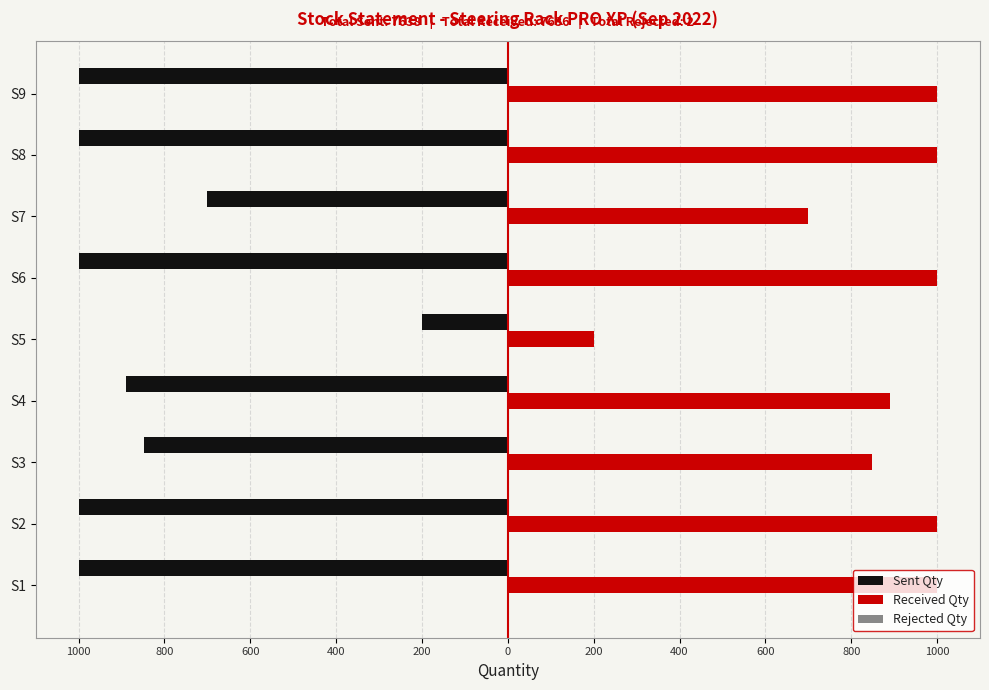

Which series has the largest total across all categories?

Received Qty